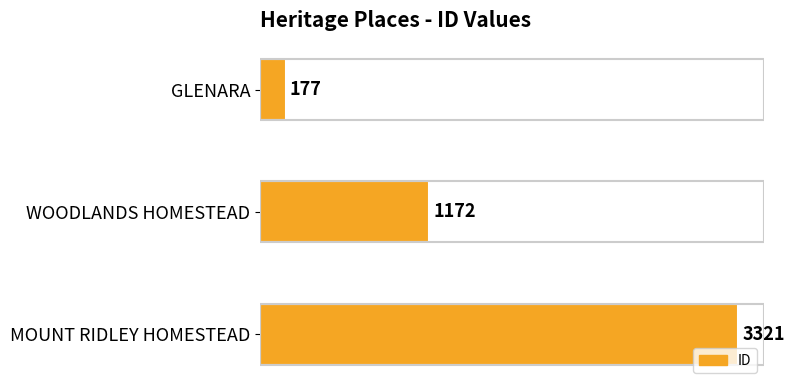

What is the ratio of the value at WOODLANDS HOMESTEAD to the value at MOUNT RIDLEY HOMESTEAD?

0.4